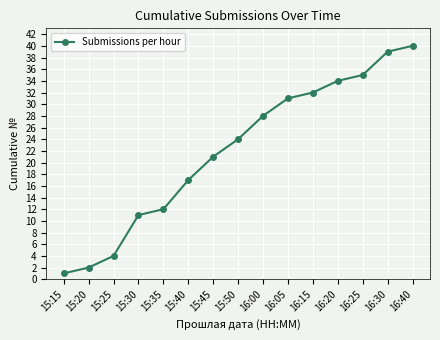

How many data points are less than 24?

7